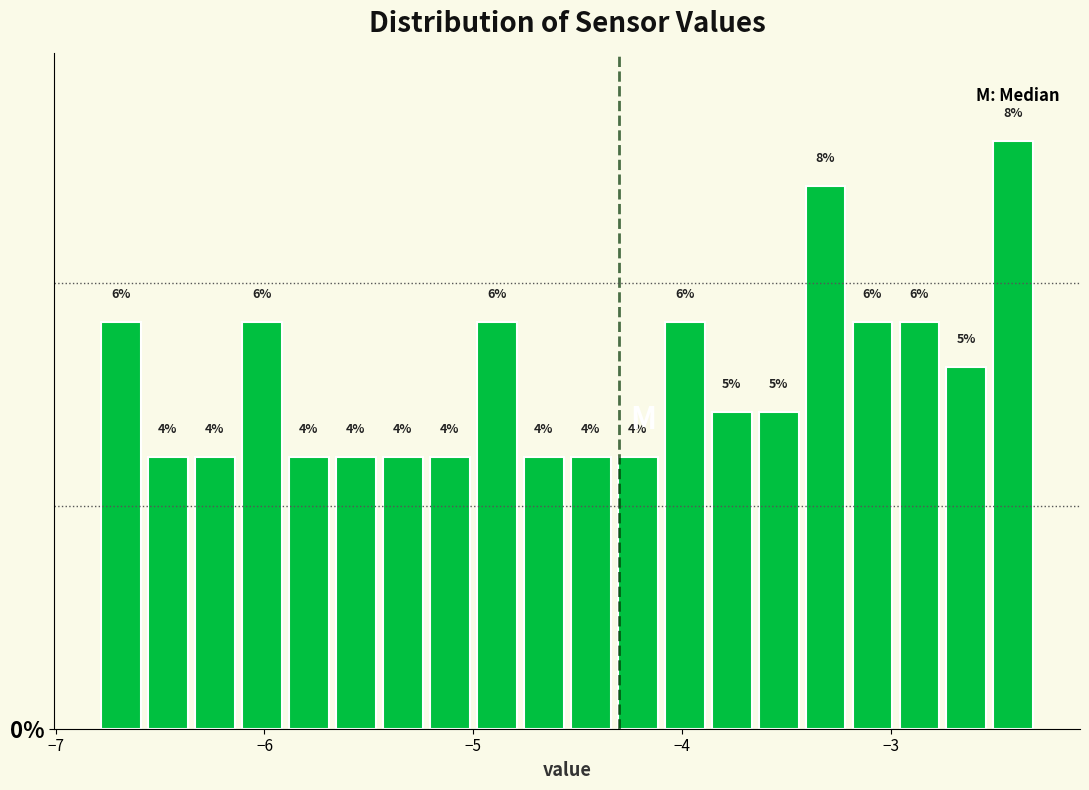

Read against the x-axis, roughly where is the centre of the tallest bar?

-2.4